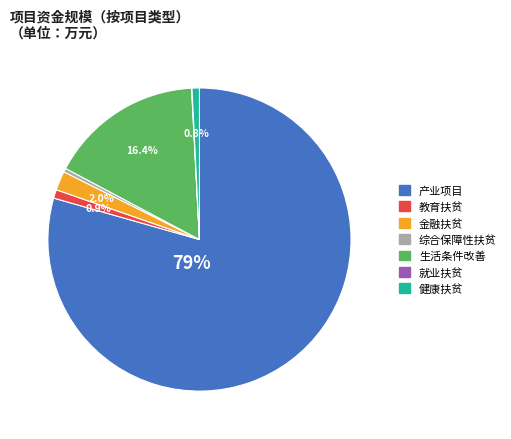

True or false: 综合保障性扶贫 accounts for 0% of the total.

True